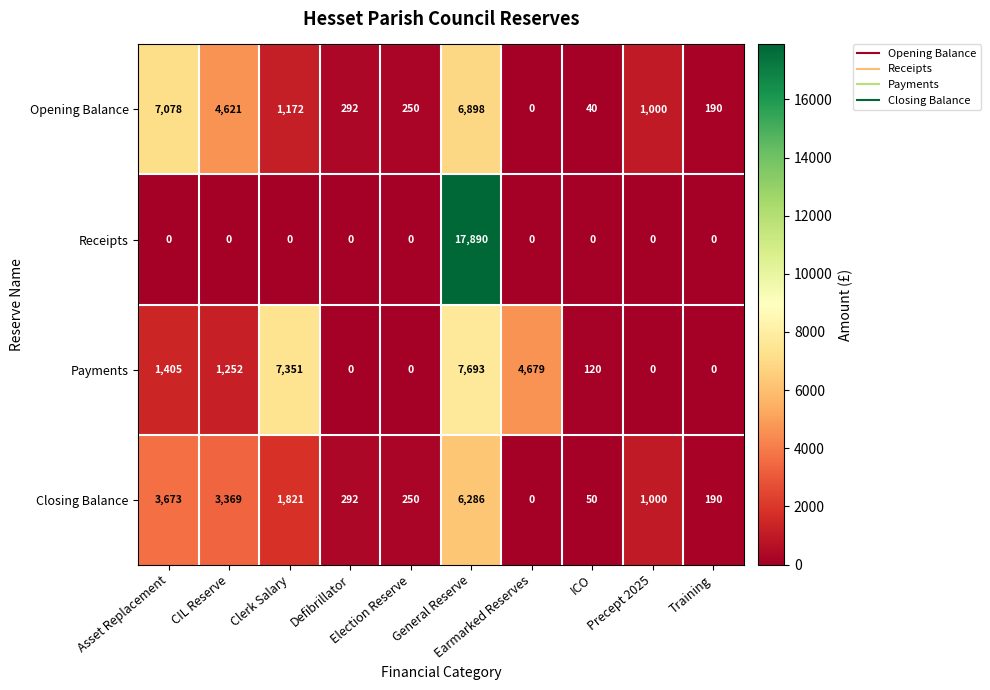

Rank the series by their maximum value, from lowest to highest.

Closing Balance, Opening Balance, Payments, Receipts